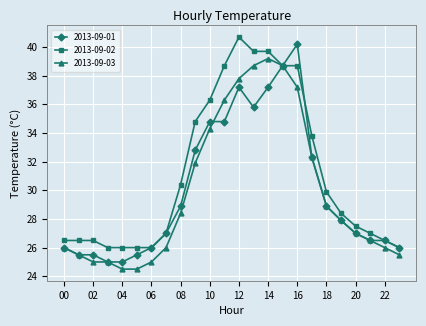

Which series has the largest total across all categories?

2013-09-02